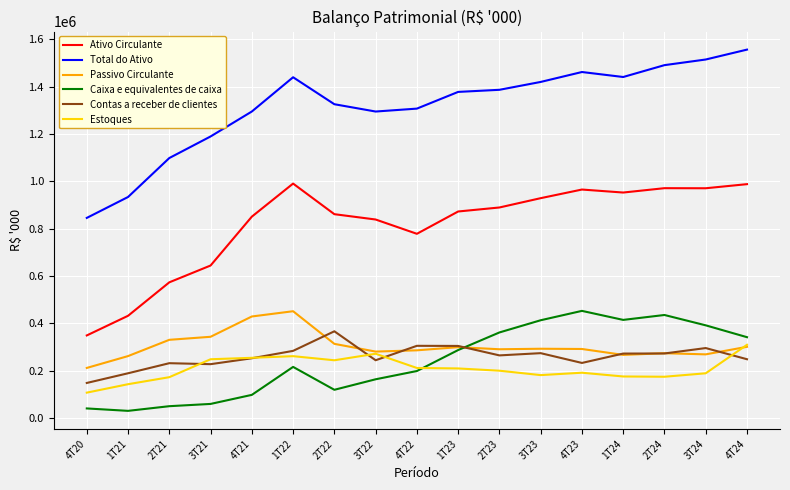

Which series has the largest range (max minus min)?

Total do Ativo